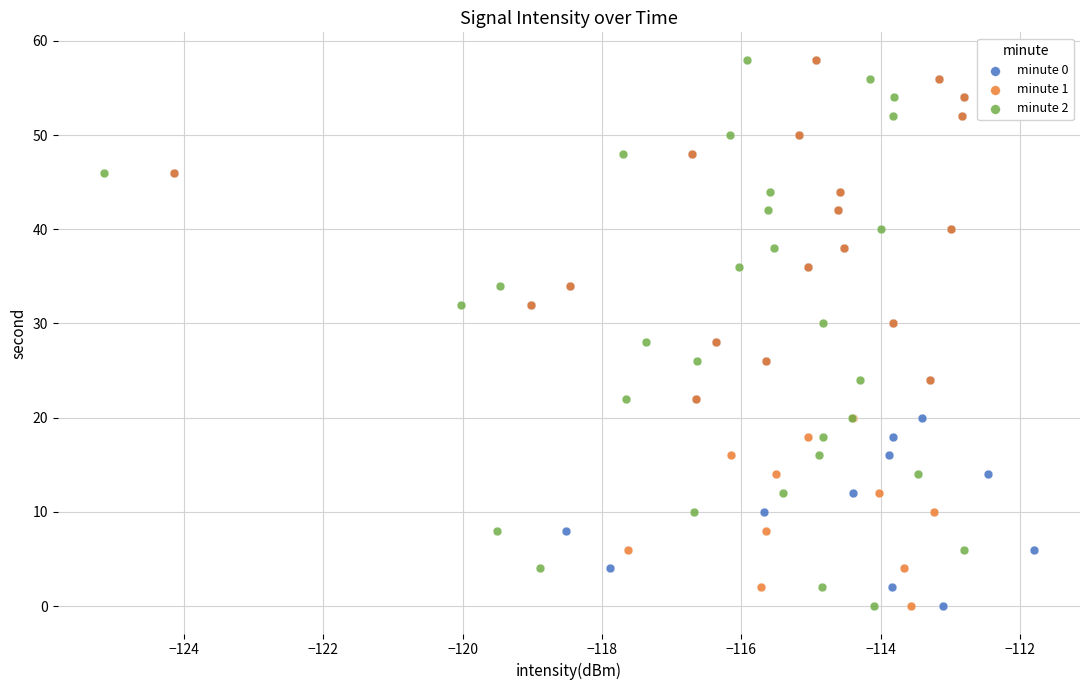

What are all the series names shown in the legend?

minute 0, minute 1, minute 2